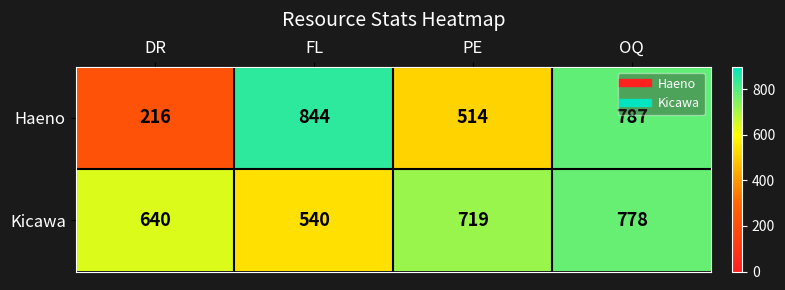

List the series in order of their overall mean, lowest first.

Haeno, Kicawa